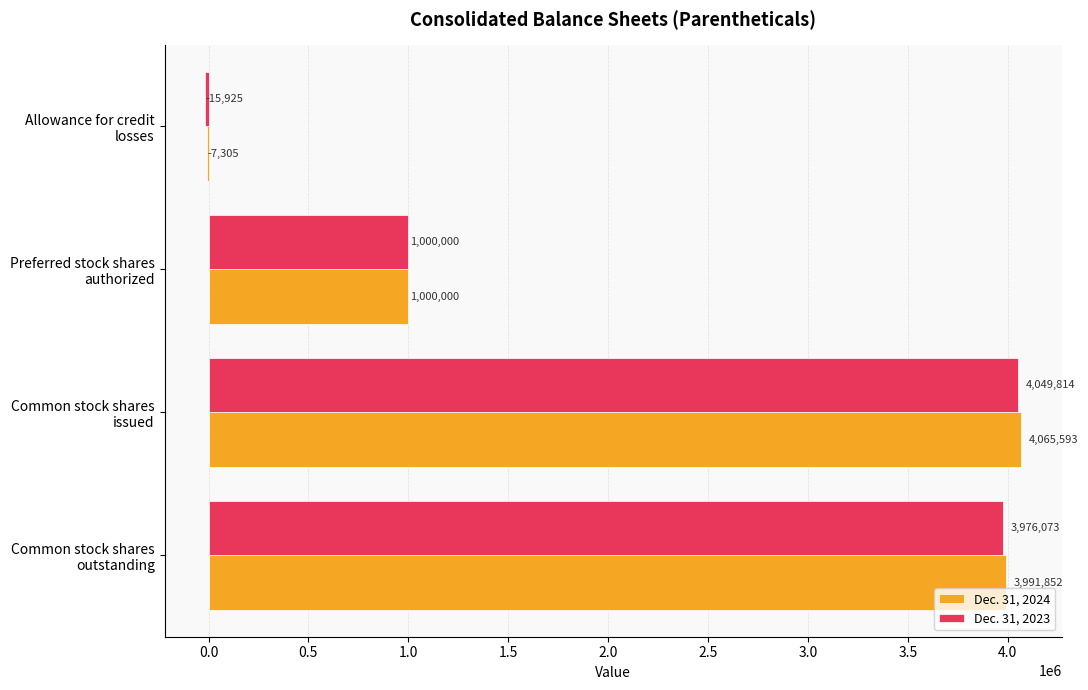

Count the number of categories in the chart.

4